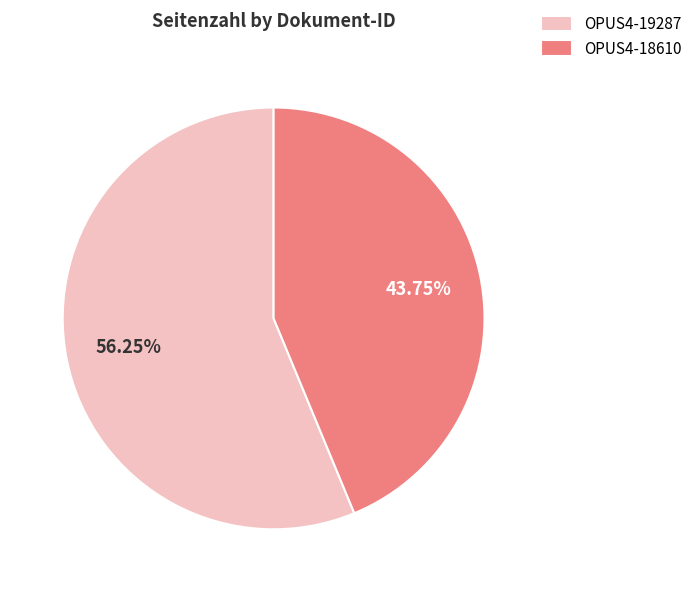

Count the number of slices in the pie.

2